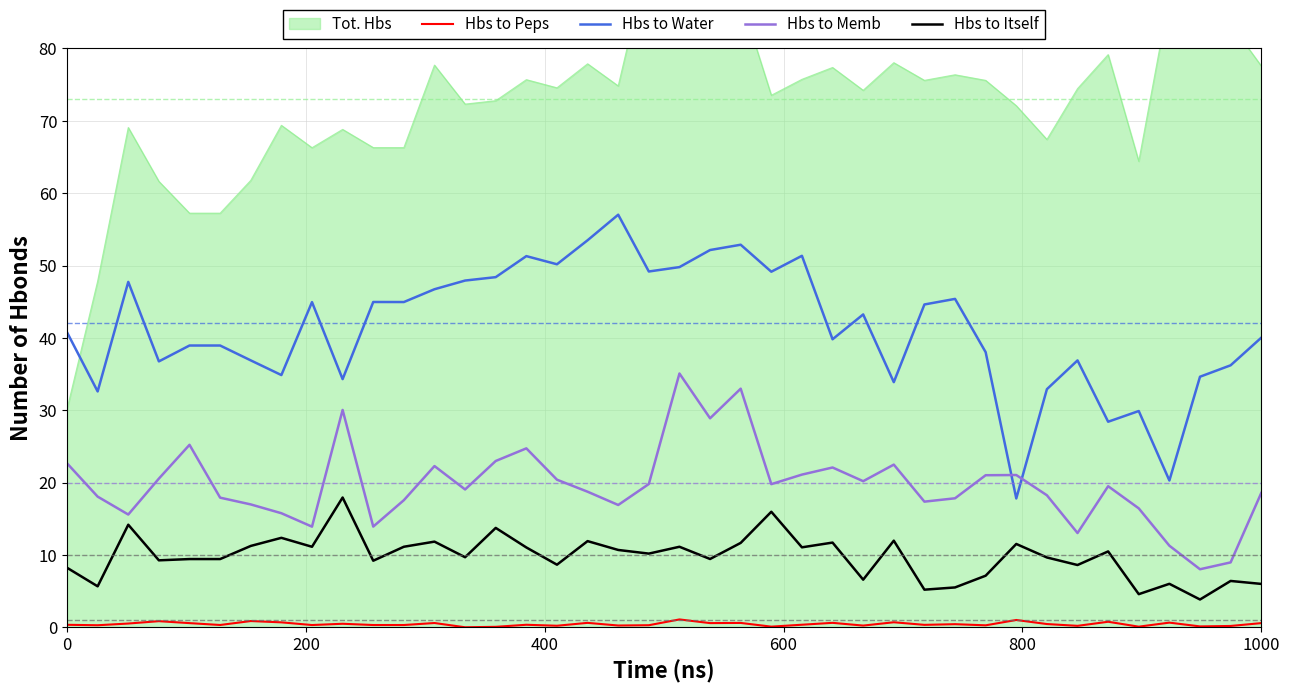

How many lines are shown in the chart?

4